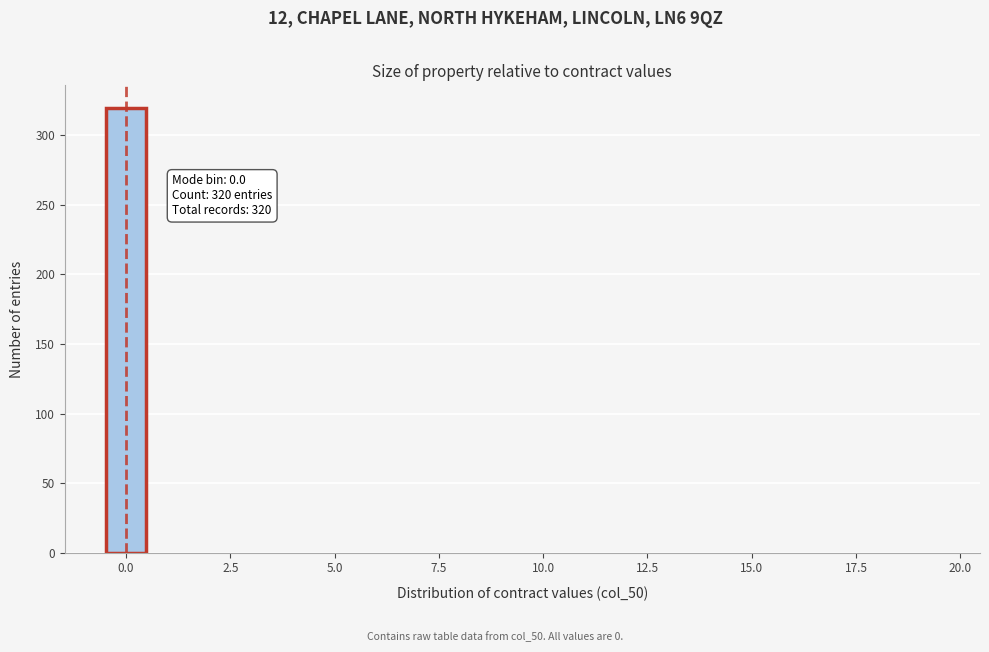

Read against the x-axis, roughly where is the centre of the tallest bar?

0.0